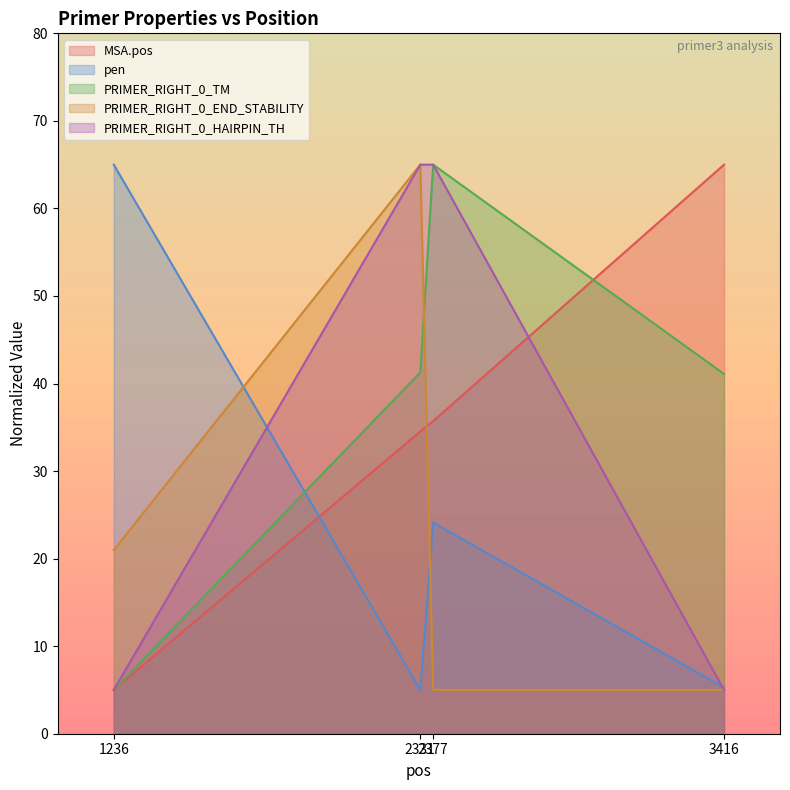

At which category does the chart reach its peak across all series?

3416